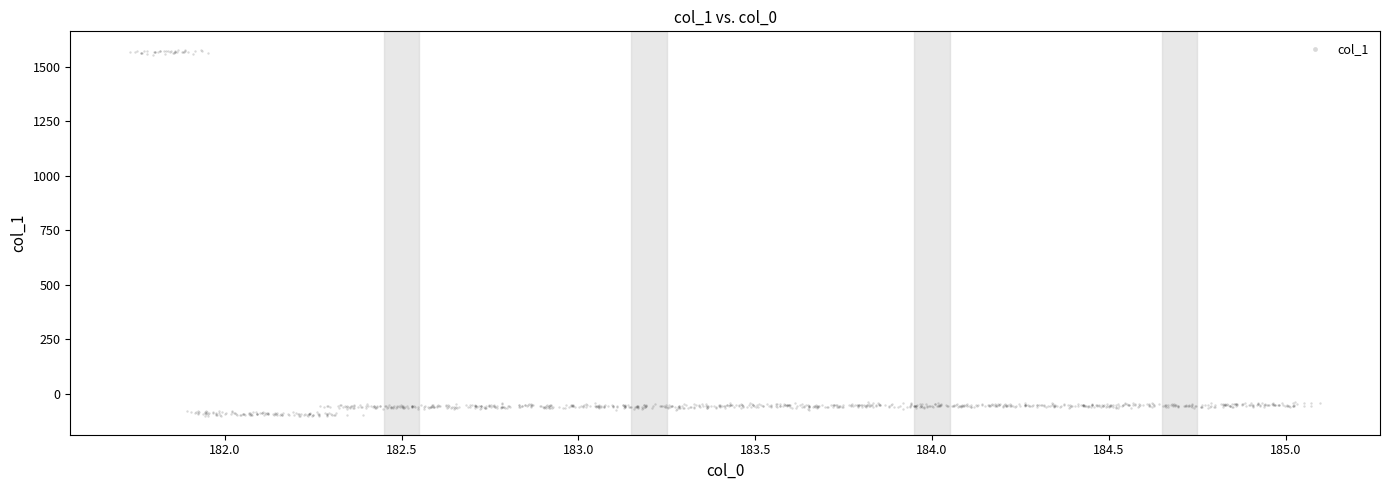

What is the range of Y values (max minus min)?

1684.9